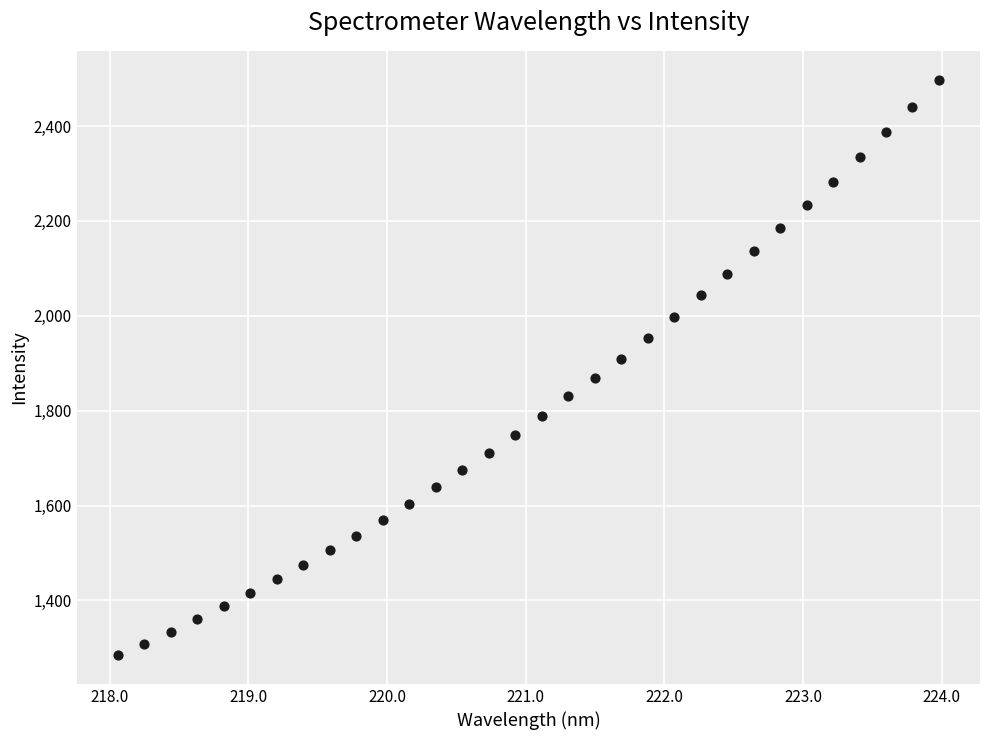

What is the range of X values (max minus min)?

5.9